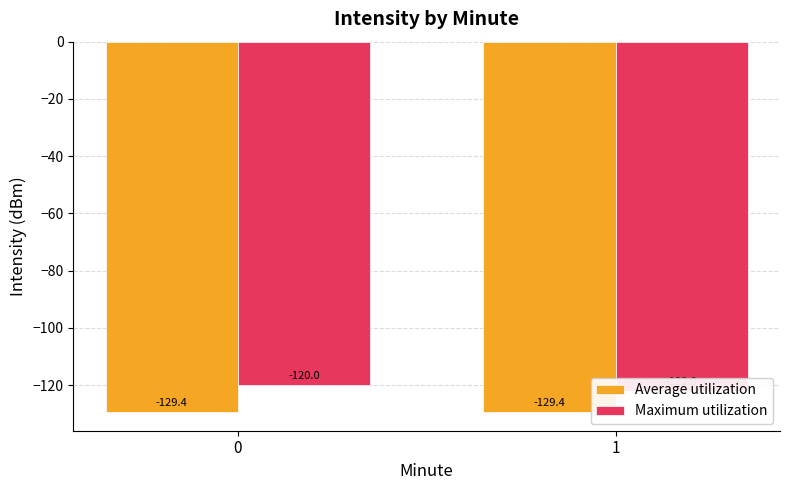

At 1, list the series in order from smallest to largest.

Average utilization, Maximum utilization